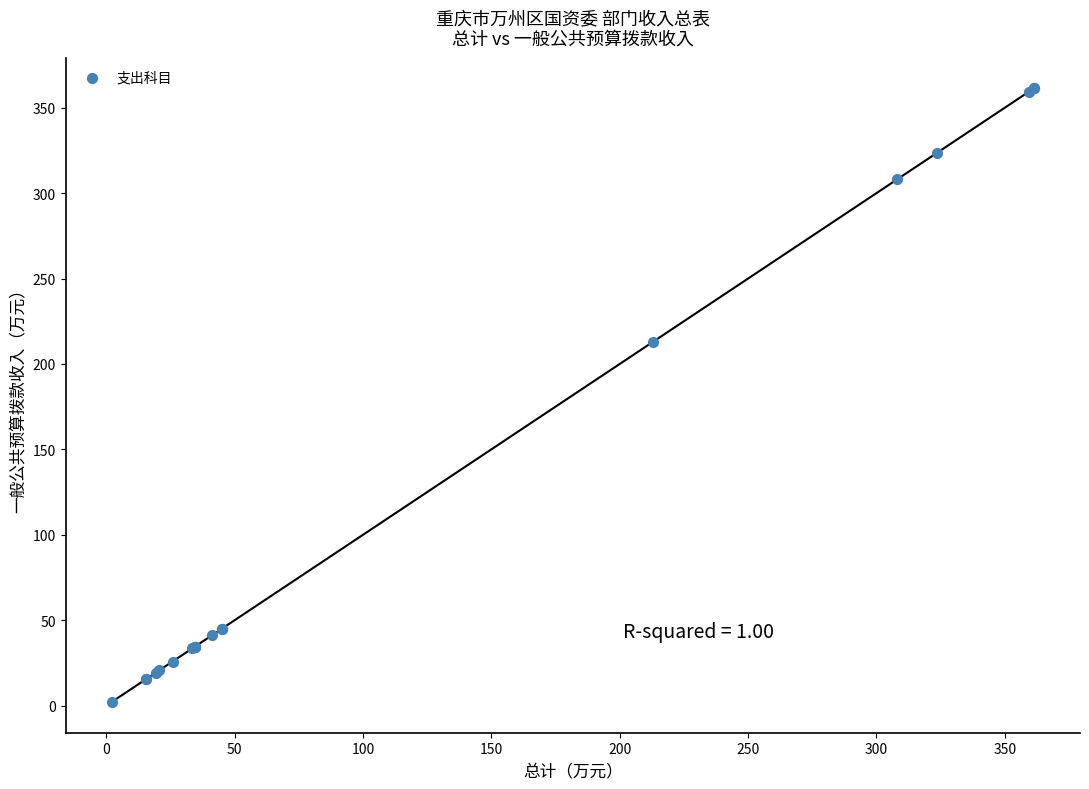

What Y value in the scatter plot is closest to 181?

212.8